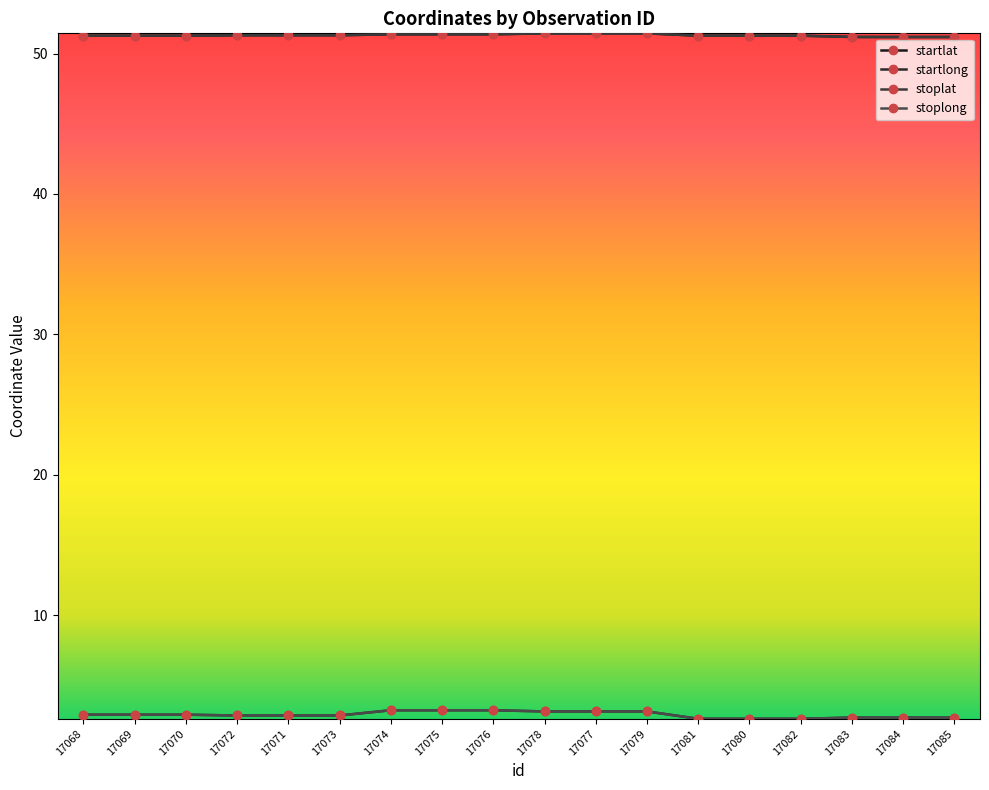

True or false: stoplong and startlat cross at least once.

False